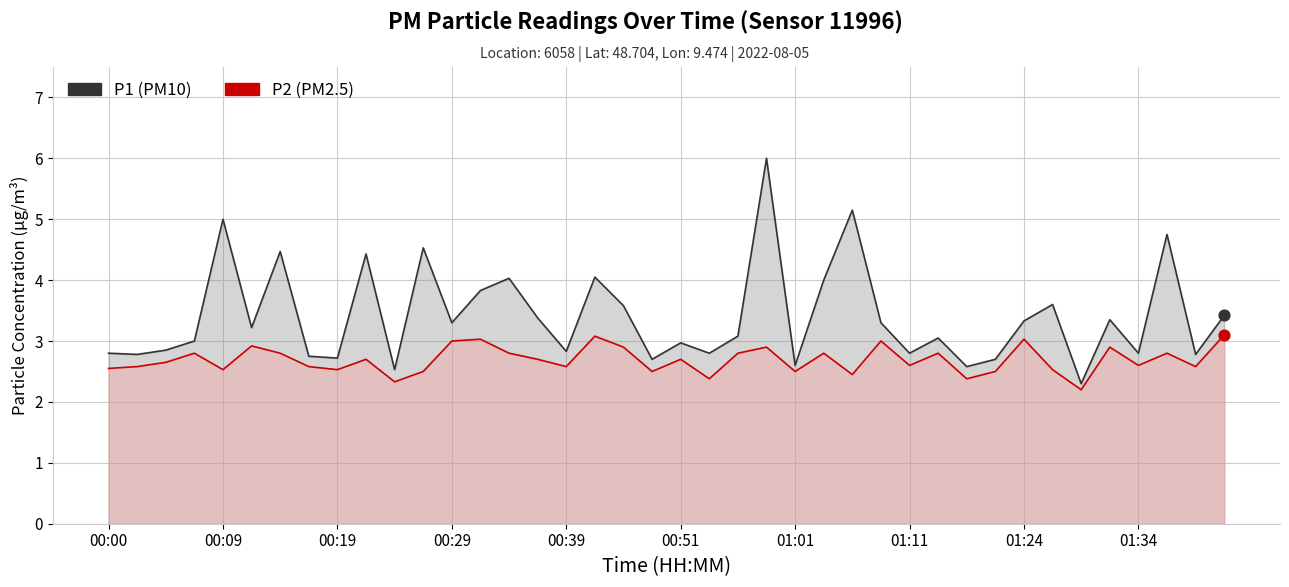

Which series contains the lowest Y value?

P2